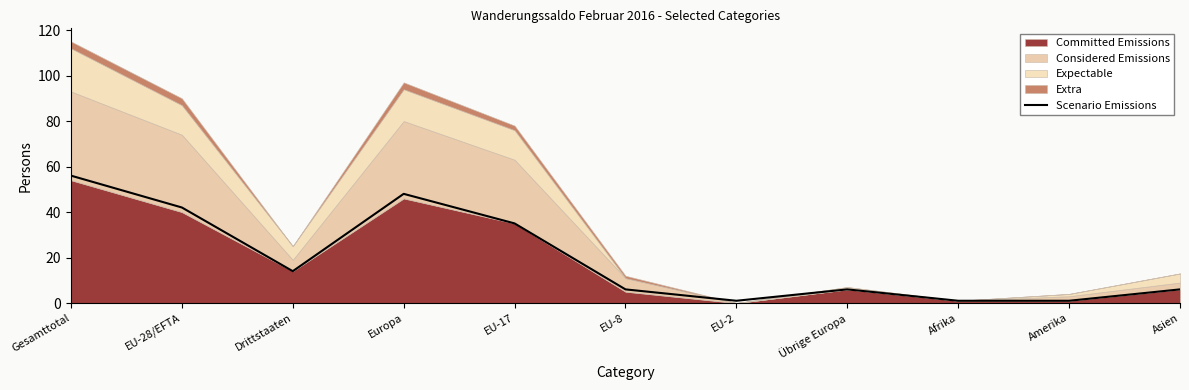

The value at EU-8 is 9. True or false?

False